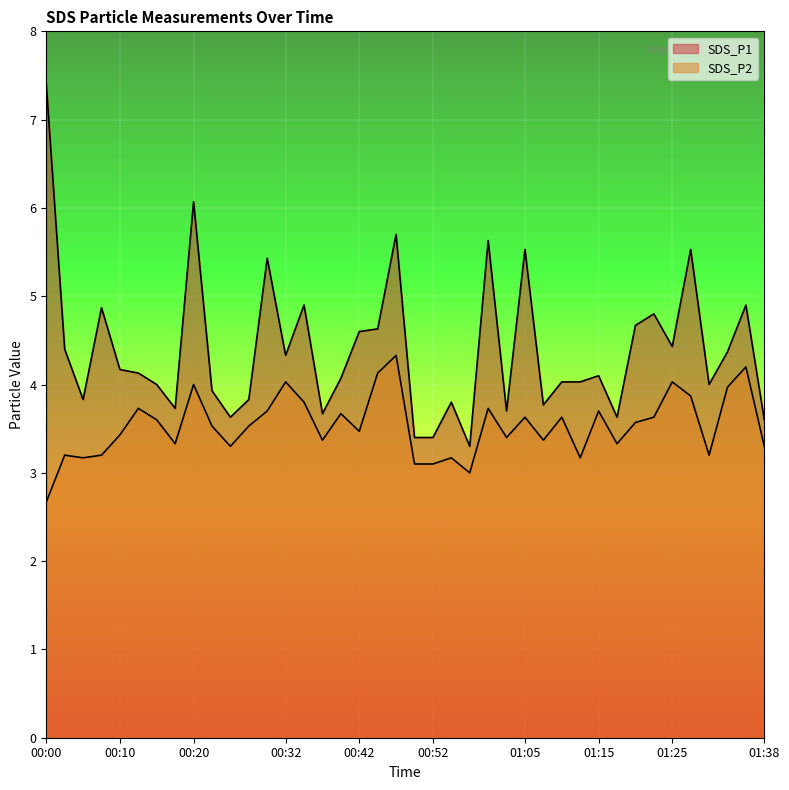

Reading left to right, list all the values displayed in this chart.

SDS_P1: 00:00=7.4	00:03=4.4	00:05=3.8	00:08=4.9	00:10=4.2	00:13=4.1	00:15=4.0	00:18=3.7	00:20=6.1	00:23=3.9	00:25=3.6	00:28=3.8	00:30=5.4	00:32=4.3	00:35=4.9	00:37=3.7	00:40=4.1	00:42=4.6	00:45=4.6	00:47=5.7	00:50=3.4	00:52=3.4	00:55=3.8	00:57=3.3	01:00=5.6	01:02=3.7	01:05=5.5	01:07=3.8	01:09=4.0	01:12=4.0	01:15=4.1	01:17=3.6	01:20=4.7	01:22=4.8	01:25=4.4	01:28=5.5	01:30=4.0	01:33=4.4	01:35=4.9	01:38=3.6
SDS_P2: 00:00=2.7	00:03=3.2	00:05=3.2	00:08=3.2	00:10=3.4	00:13=3.7	00:15=3.6	00:18=3.3	00:20=4.0	00:23=3.5	00:25=3.3	00:28=3.5	00:30=3.7	00:32=4.0	00:35=3.8	00:37=3.4	00:40=3.7	00:42=3.5	00:45=4.1	00:47=4.3	00:50=3.1	00:52=3.1	00:55=3.2	00:57=3.0	01:00=3.7	01:02=3.4	01:05=3.6	01:07=3.4	01:09=3.6	01:12=3.2	01:15=3.7	01:17=3.3	01:20=3.6	01:22=3.6	01:25=4.0	01:28=3.9	01:30=3.2	01:33=4.0	01:35=4.2	01:38=3.3